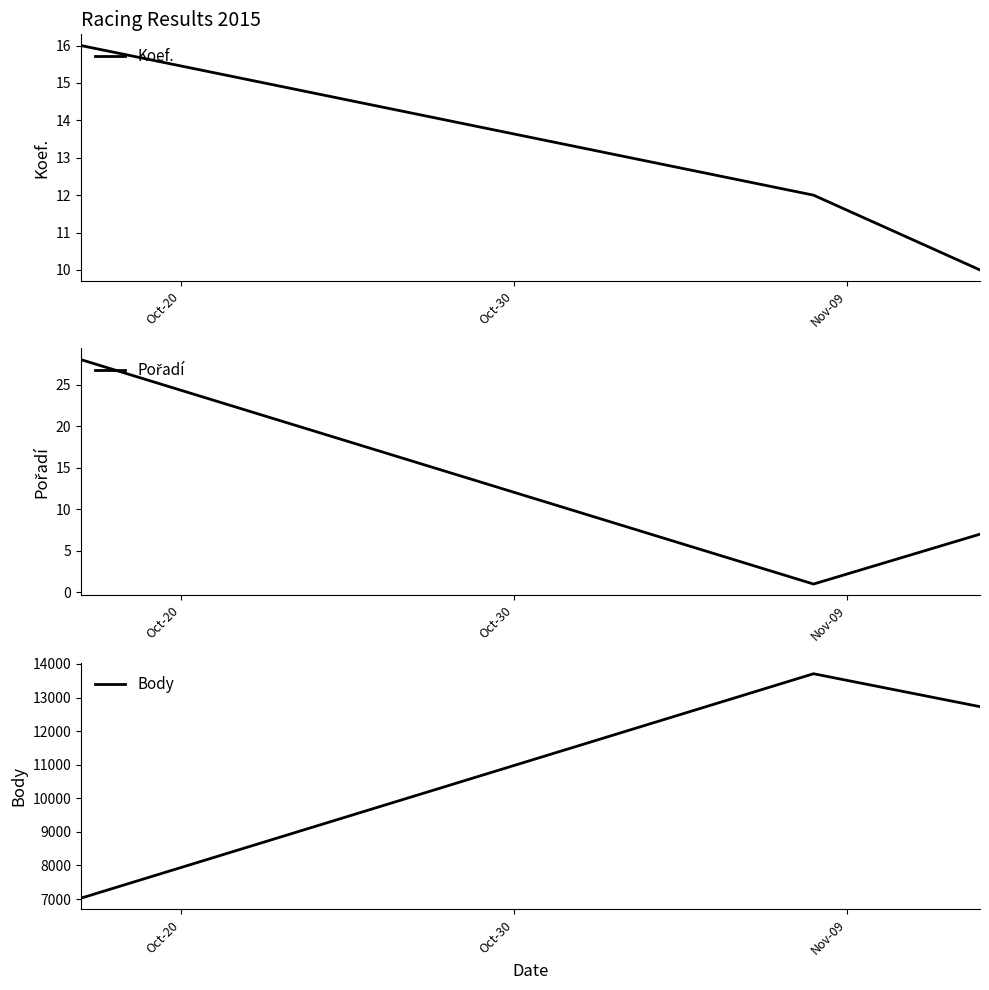

What is the maximum value for Koef.?

16